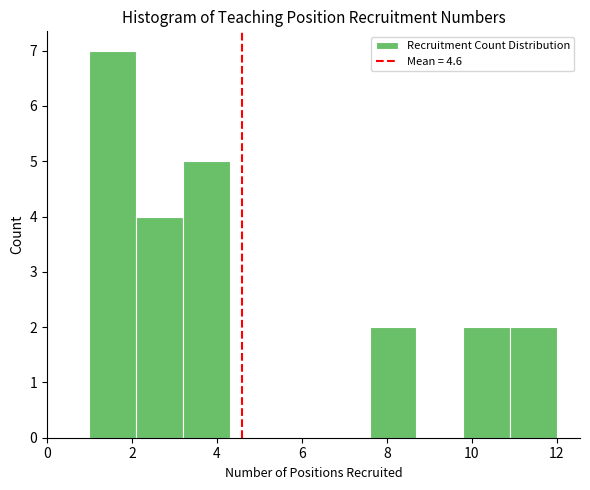

Which range on the x-axis has the tallest bar?

1.0 to 2.1